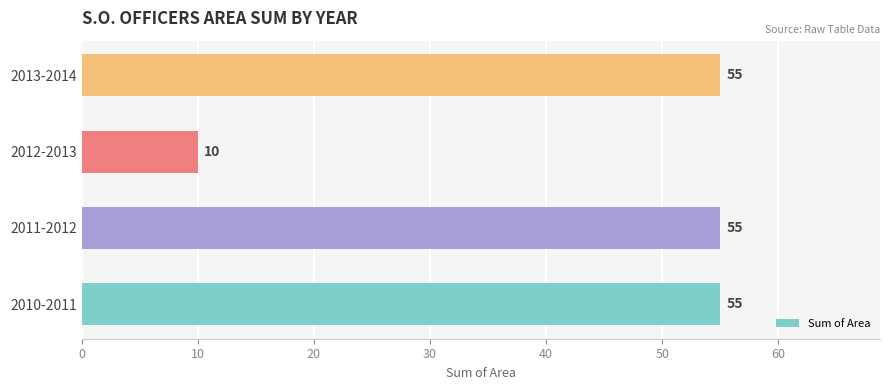

Where is the data nearest to the value 32?

2012-2013